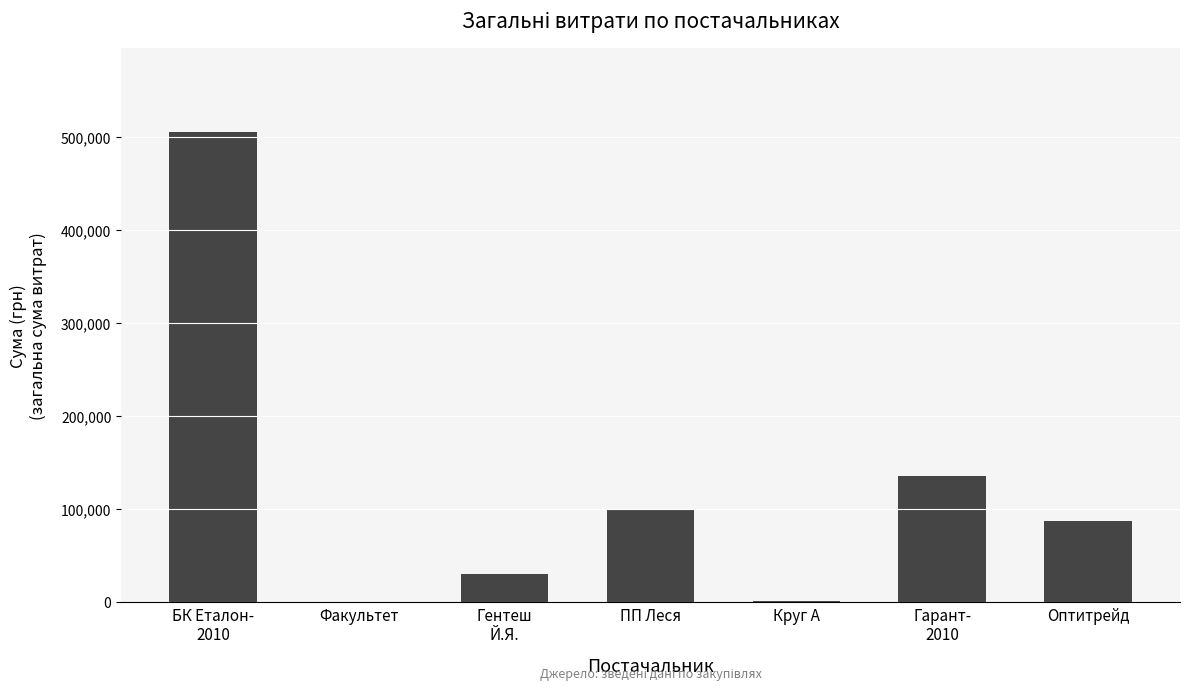

Is it true that the value at Оптитрейд is 87065.4?

True